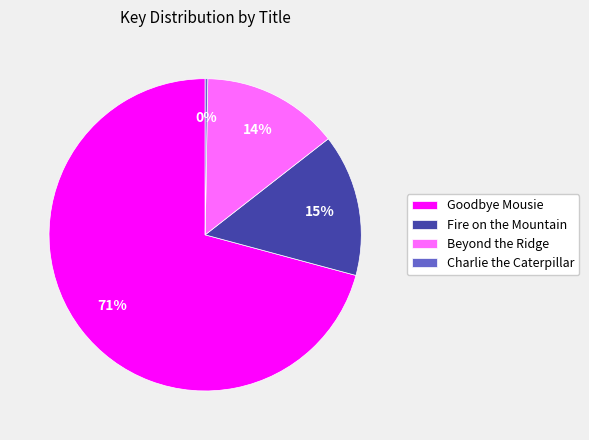

To the nearest percent, what percentage of the pie is Fire on the Mountain?

15%